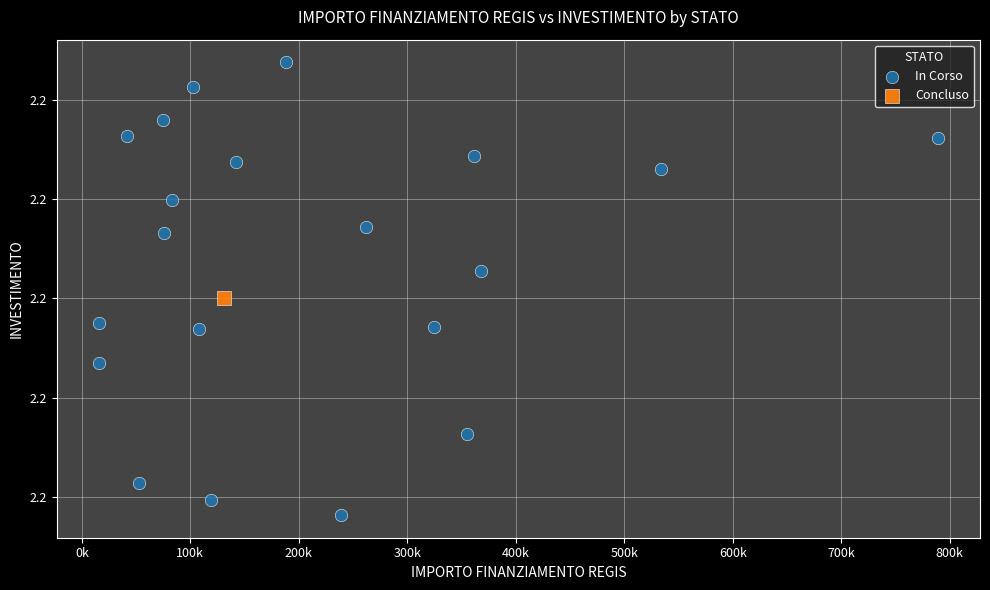

What are all the series names shown in the legend?

In Corso, Concluso